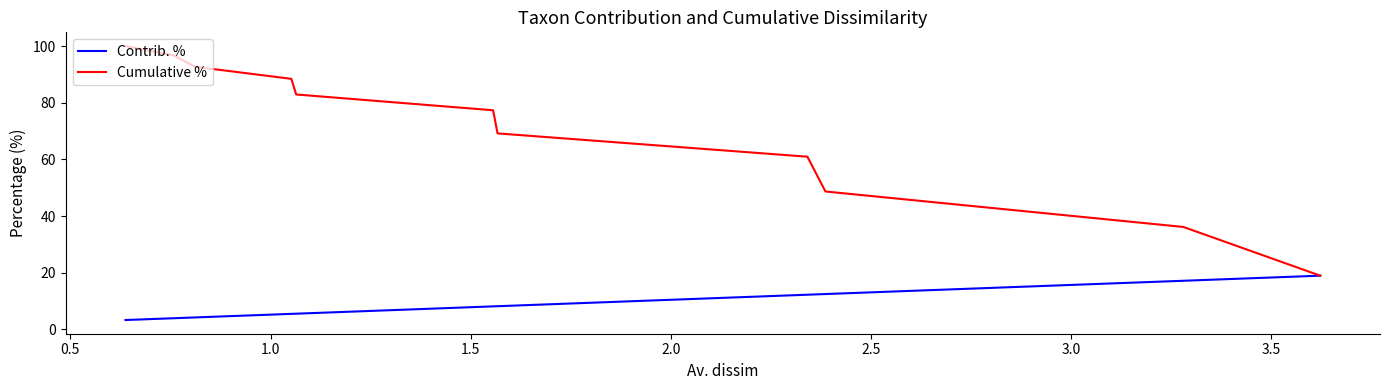

Is it true that Cumulative % equals 33.6 at 1.0?

False